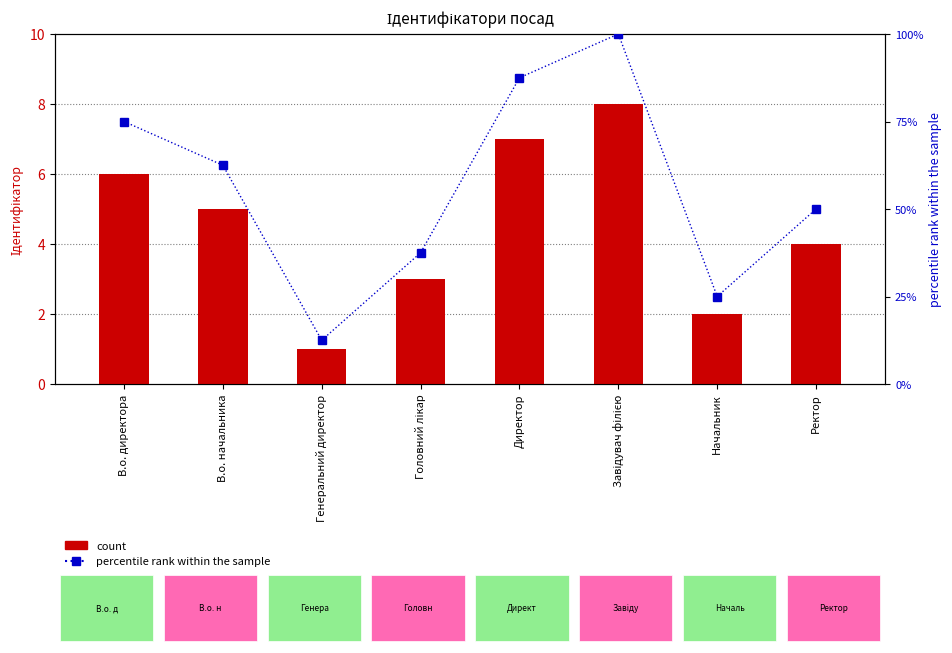

Which series has the widest spread of values?

percentile rank within the sample